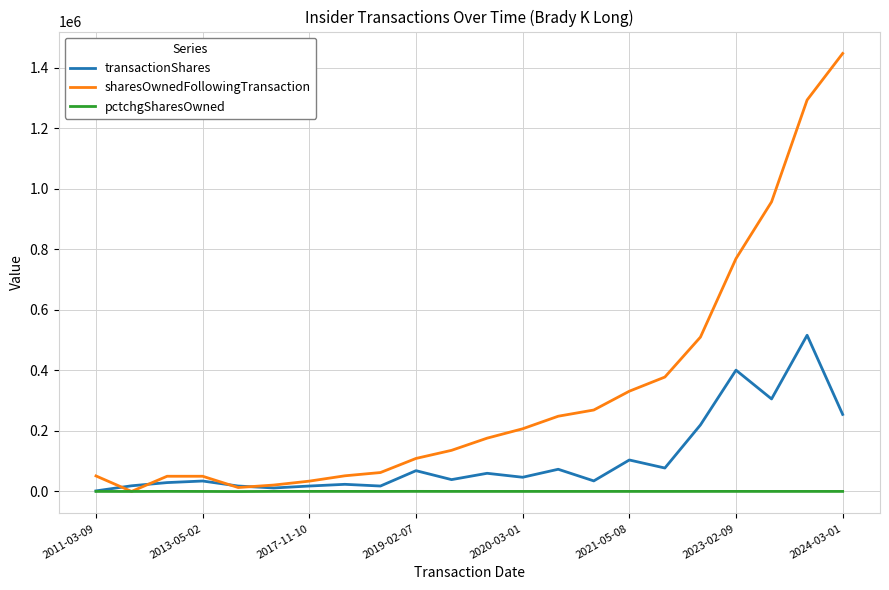

Which series has the largest total across all categories?

sharesOwnedFollowingTransaction